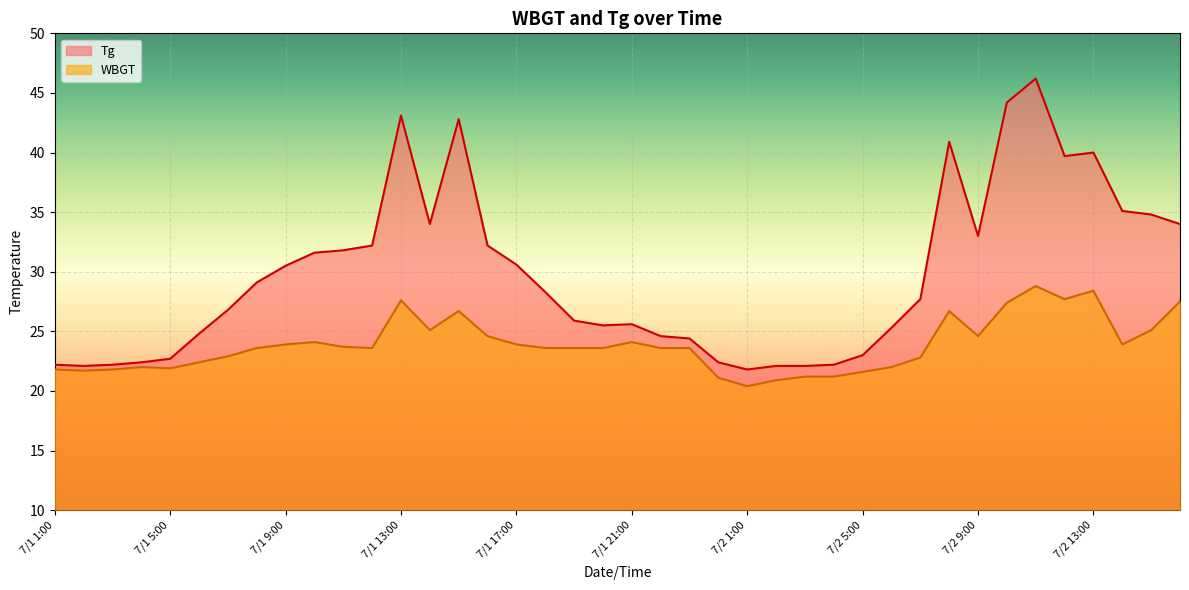

What is the sum of all WBGT values?

954.7